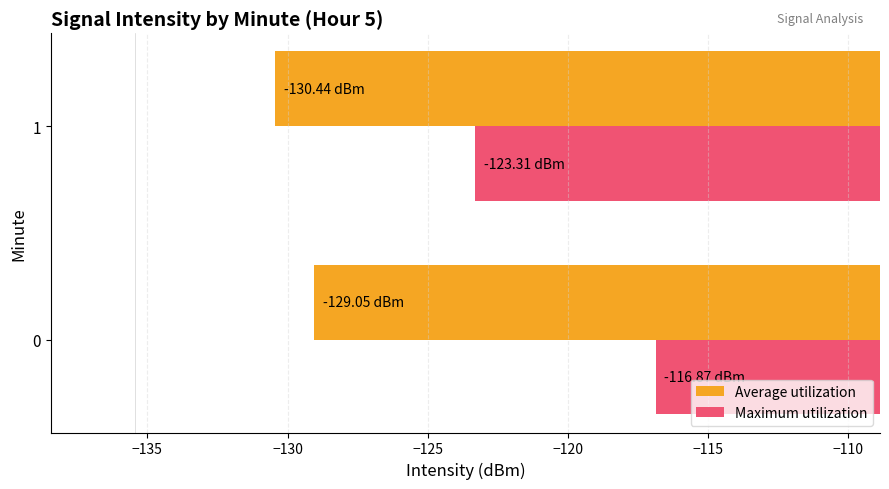

How many data points does each series have?

2